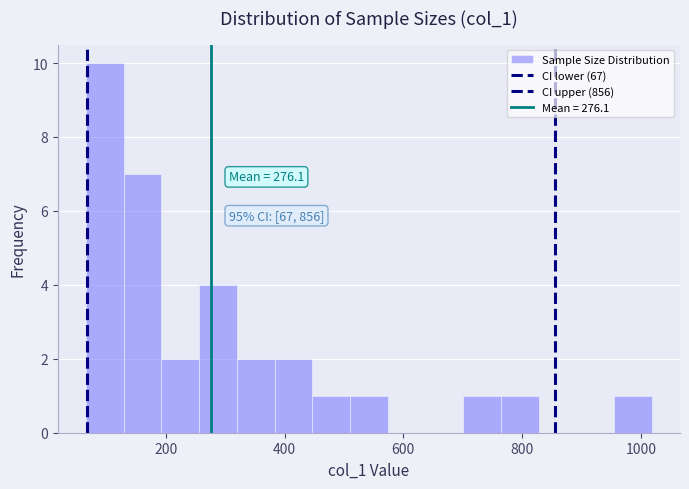

Read against the x-axis, roughly where is the centre of the tallest bar?

100